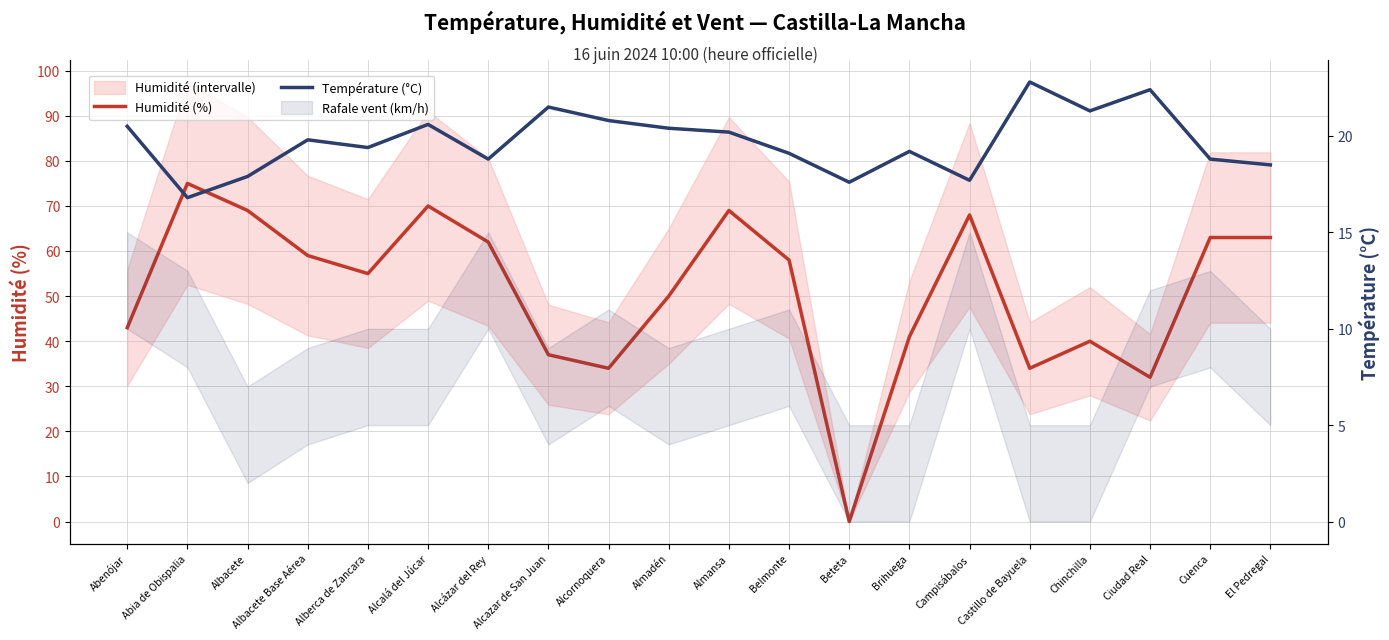

Is the value of Température (°C) at Albacete Base Aérea greater than the value of Humidité (%) at Abia de Obispalia?

No